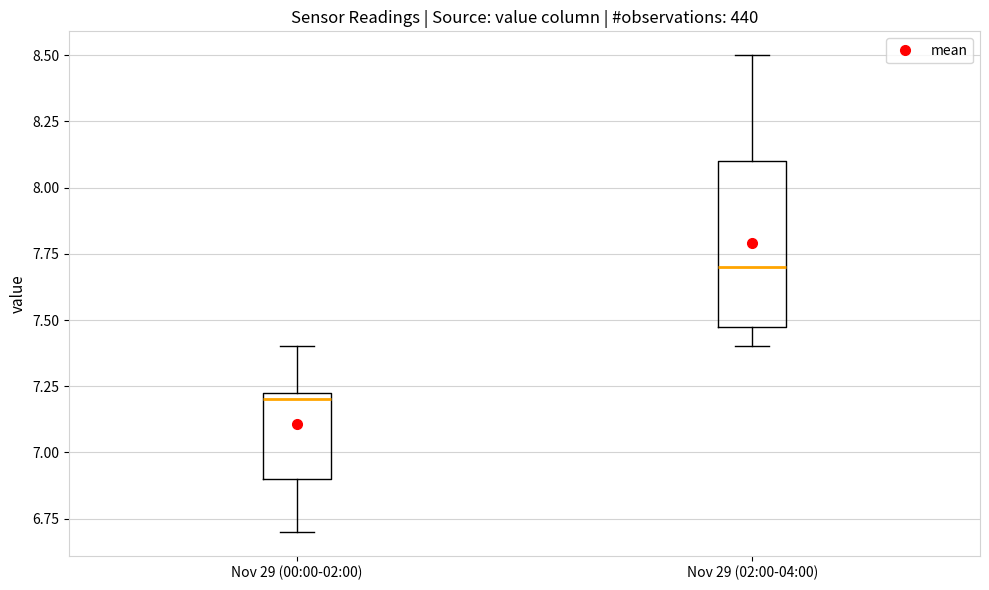

Which box is the tallest, from its lower edge to its upper edge?

Nov 29 (02:00-04:00)